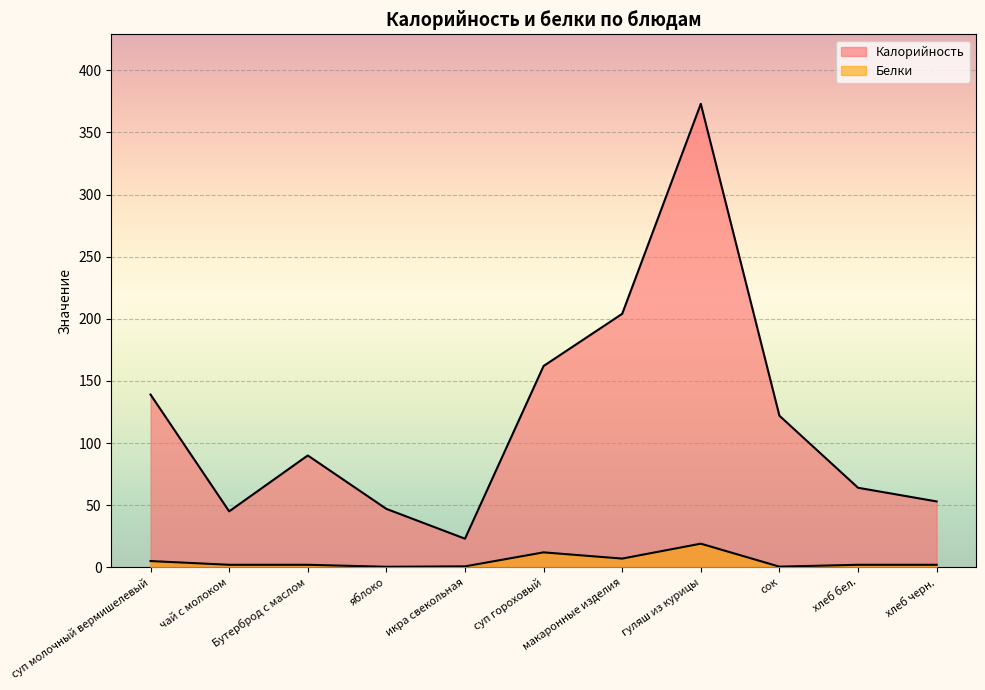

What is the label of the 3rd point from the right?

сок